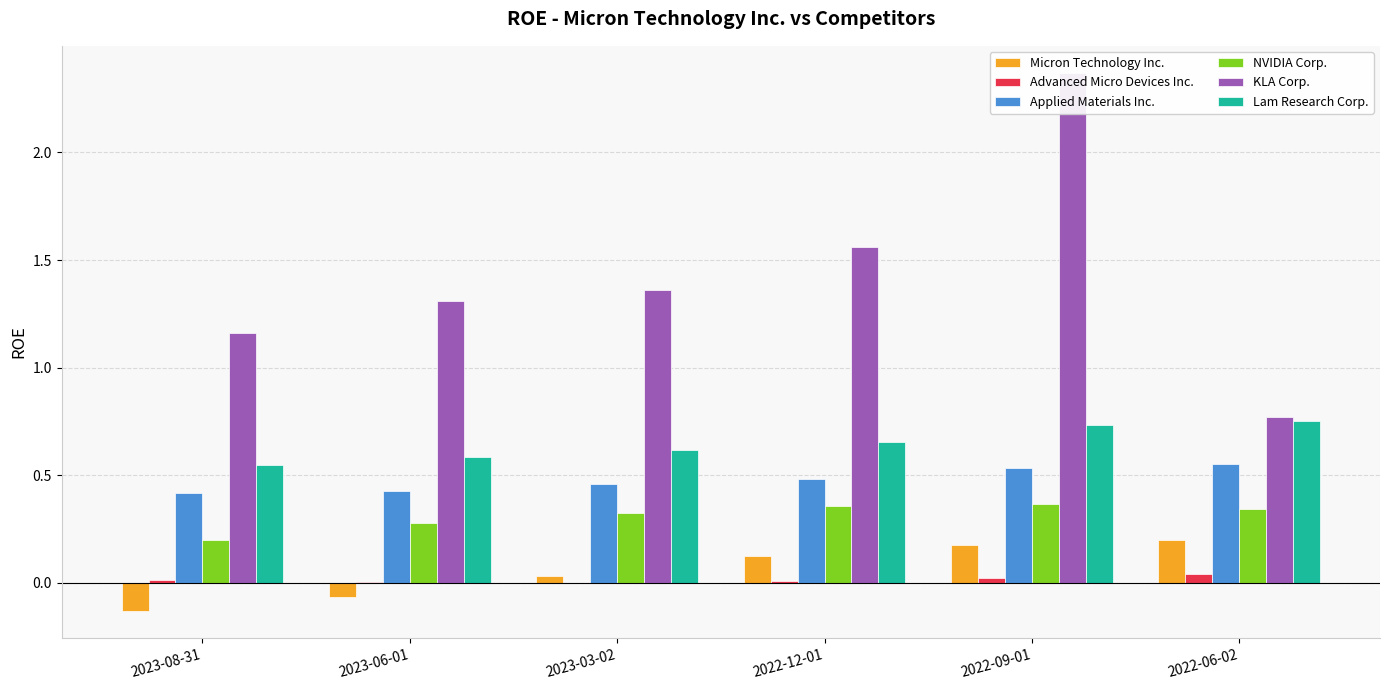

Where is Advanced Micro Devices Inc. nearest to the value 0?

2023-03-02